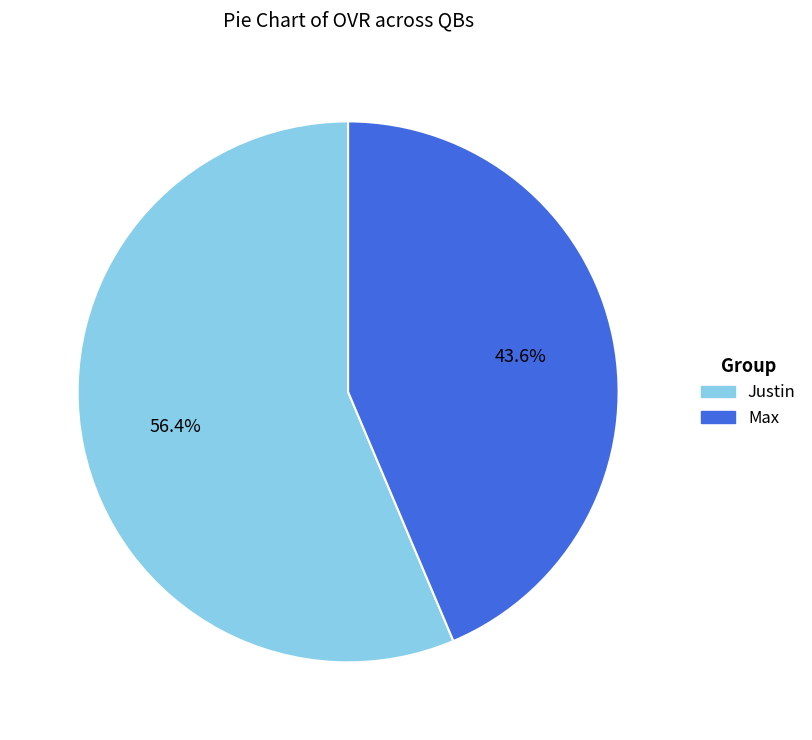

Is Max the majority of the pie?

No